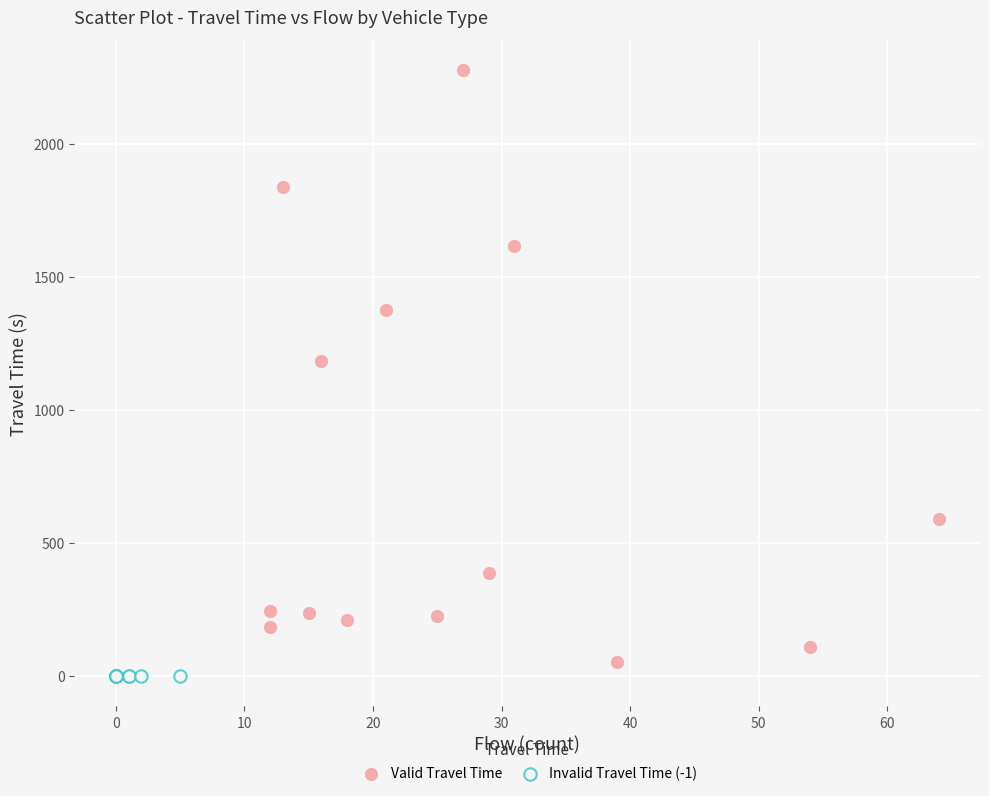

Which series reaches the maximum Y coordinate?

Valid Travel Time